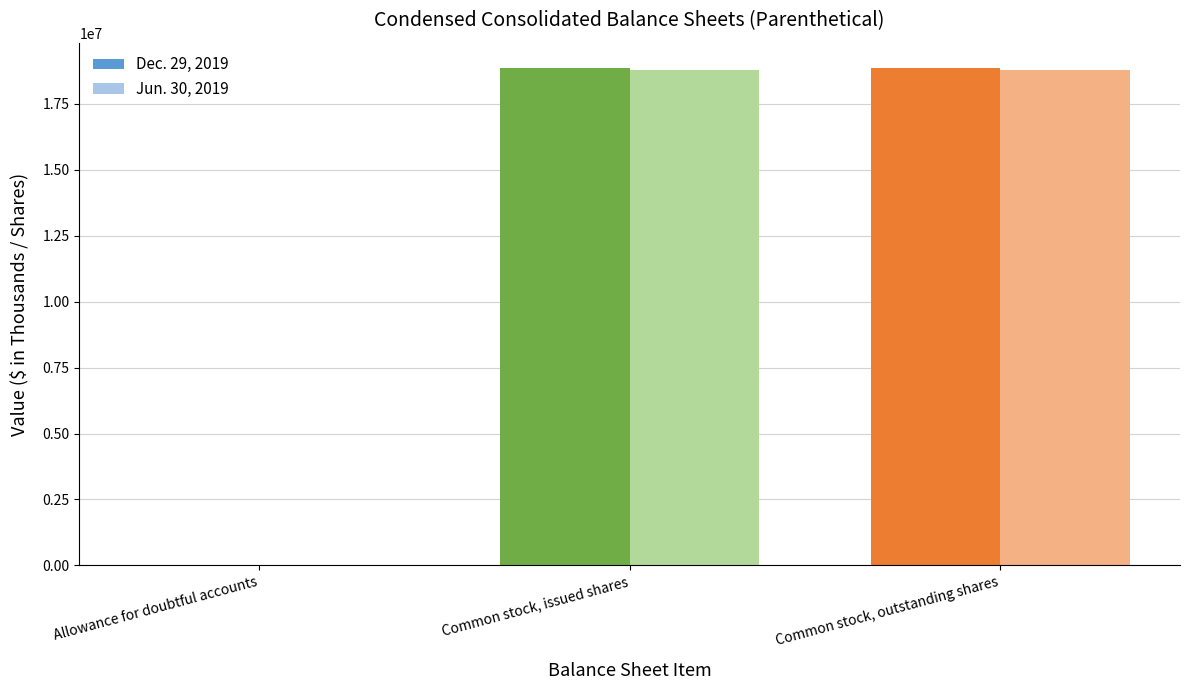

What are all the series names shown in the legend?

Dec. 29, 2019, Jun. 30, 2019